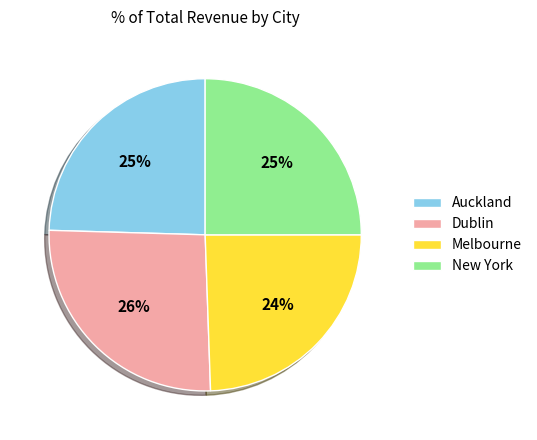

Which slice is the largest?

Dublin